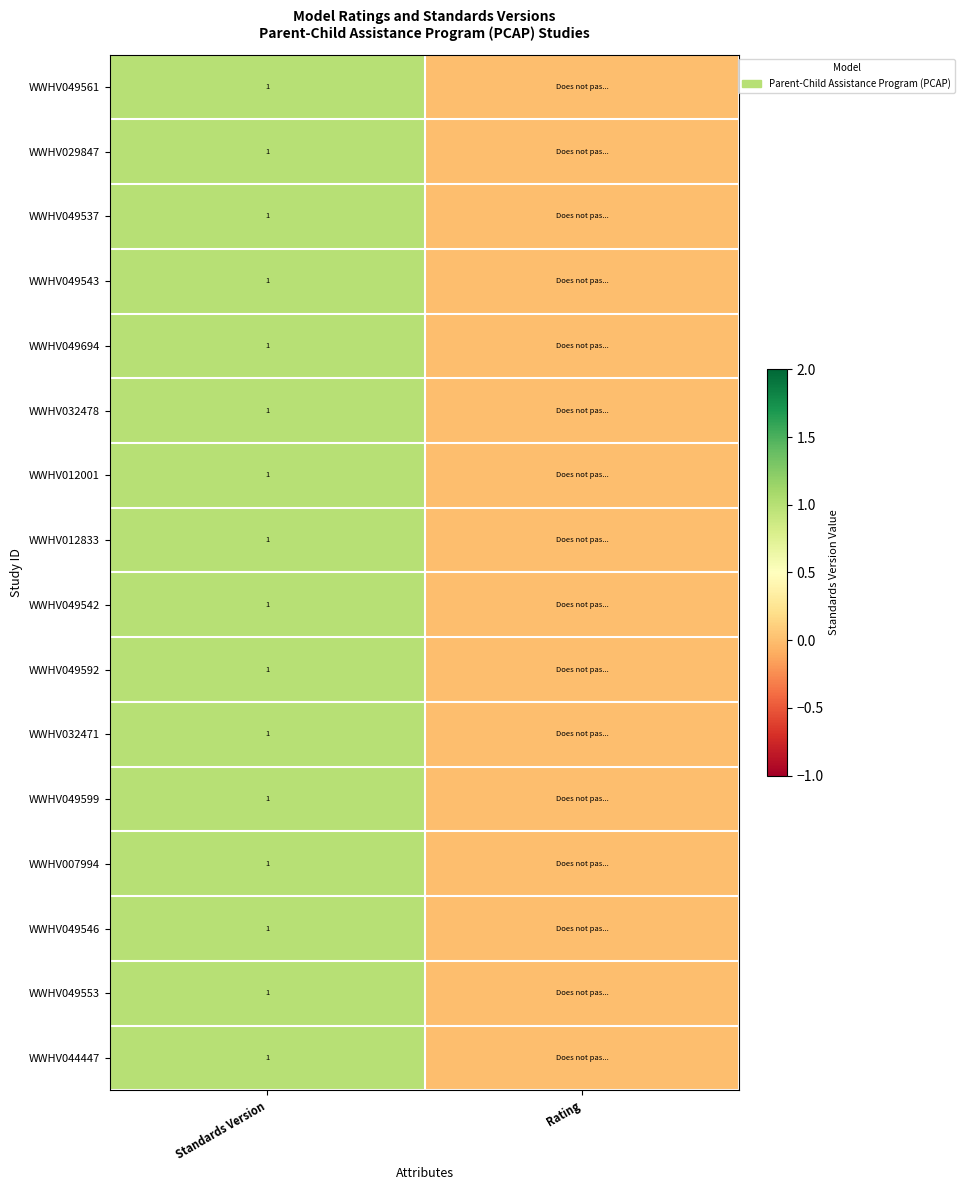

True or false: WWHV044447 has a value of 1 at Standards Version.

True